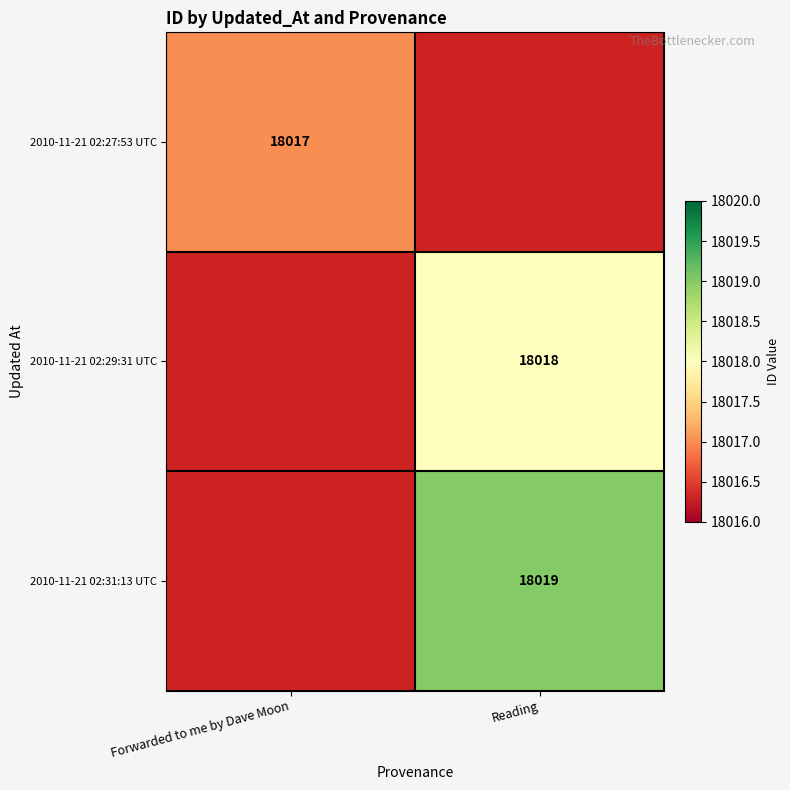

The 2010-11-21 02:27:53 UTC series shows 26227 at Forwarded to me by Dave Moon. True or false?

False